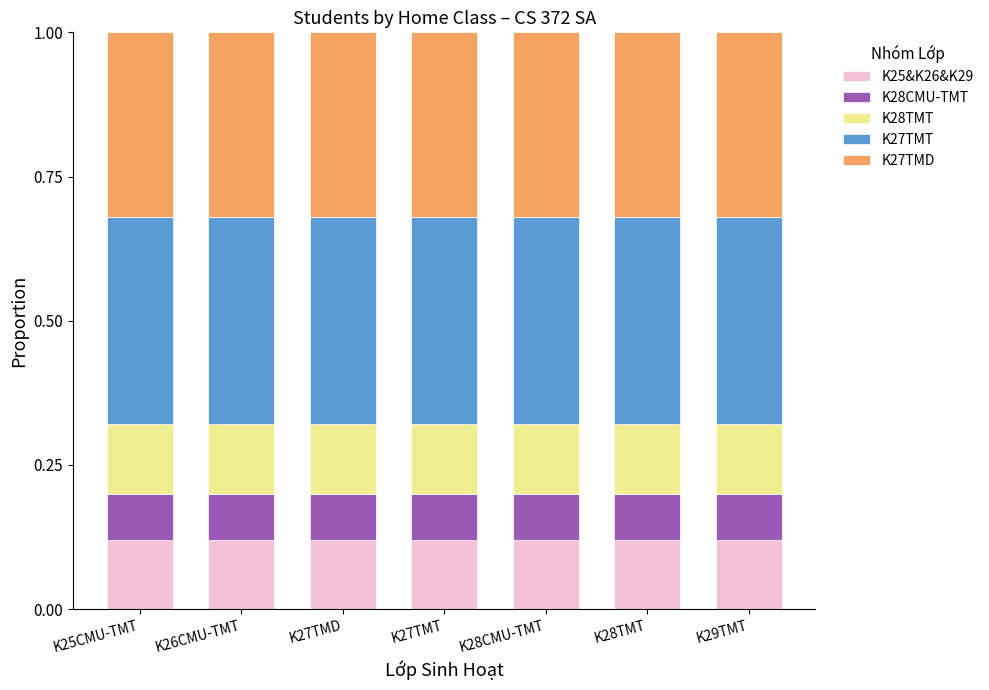

What is the total value across all series at K26CMU-TMT?

1.0